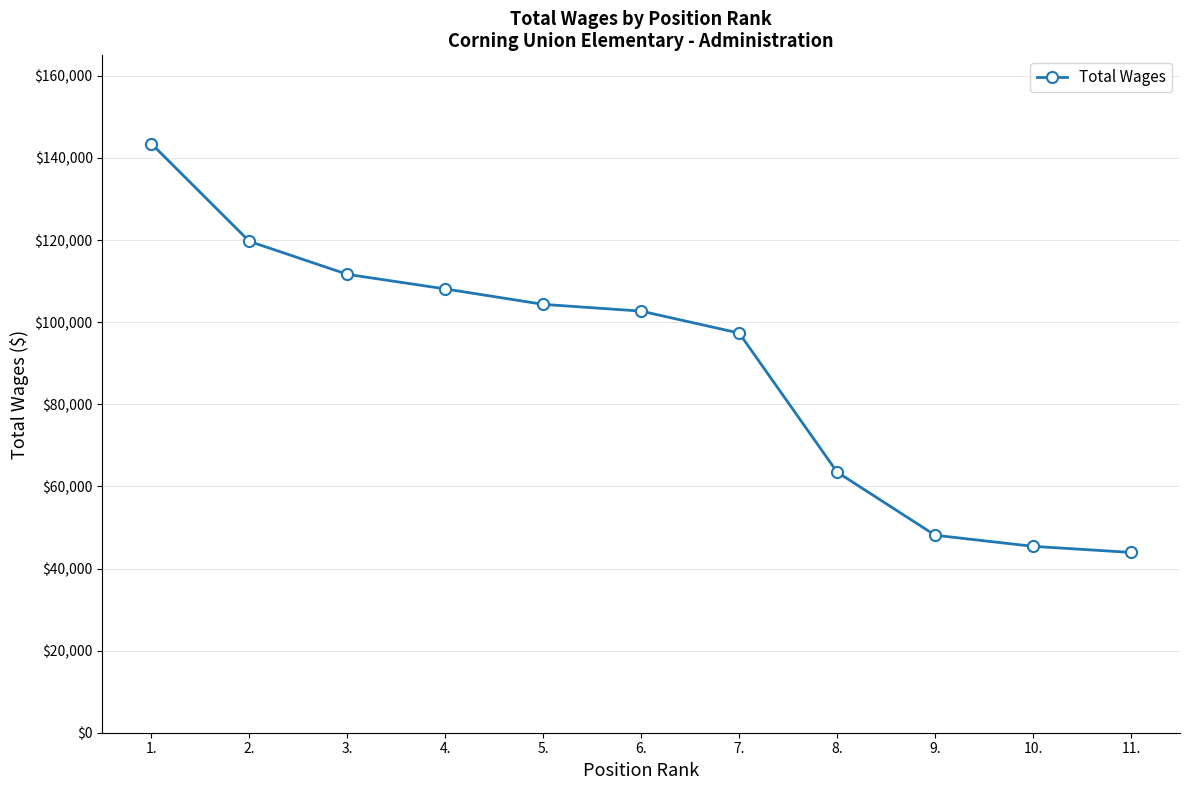

What is the average value?

89836